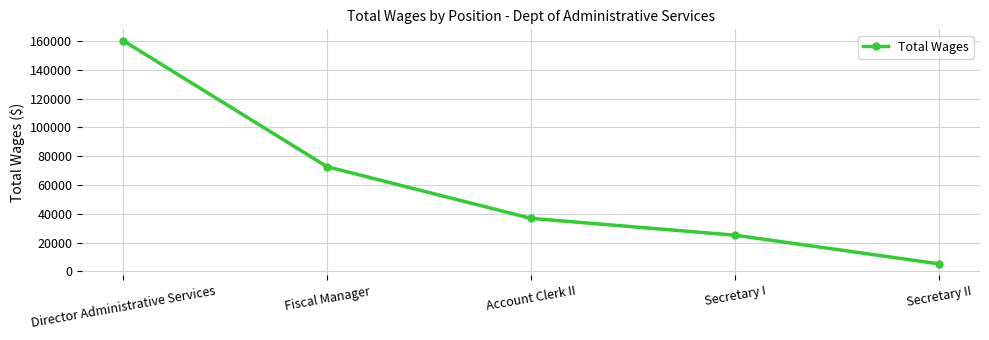

Does the chart display data point markers on the line(s)?

Yes